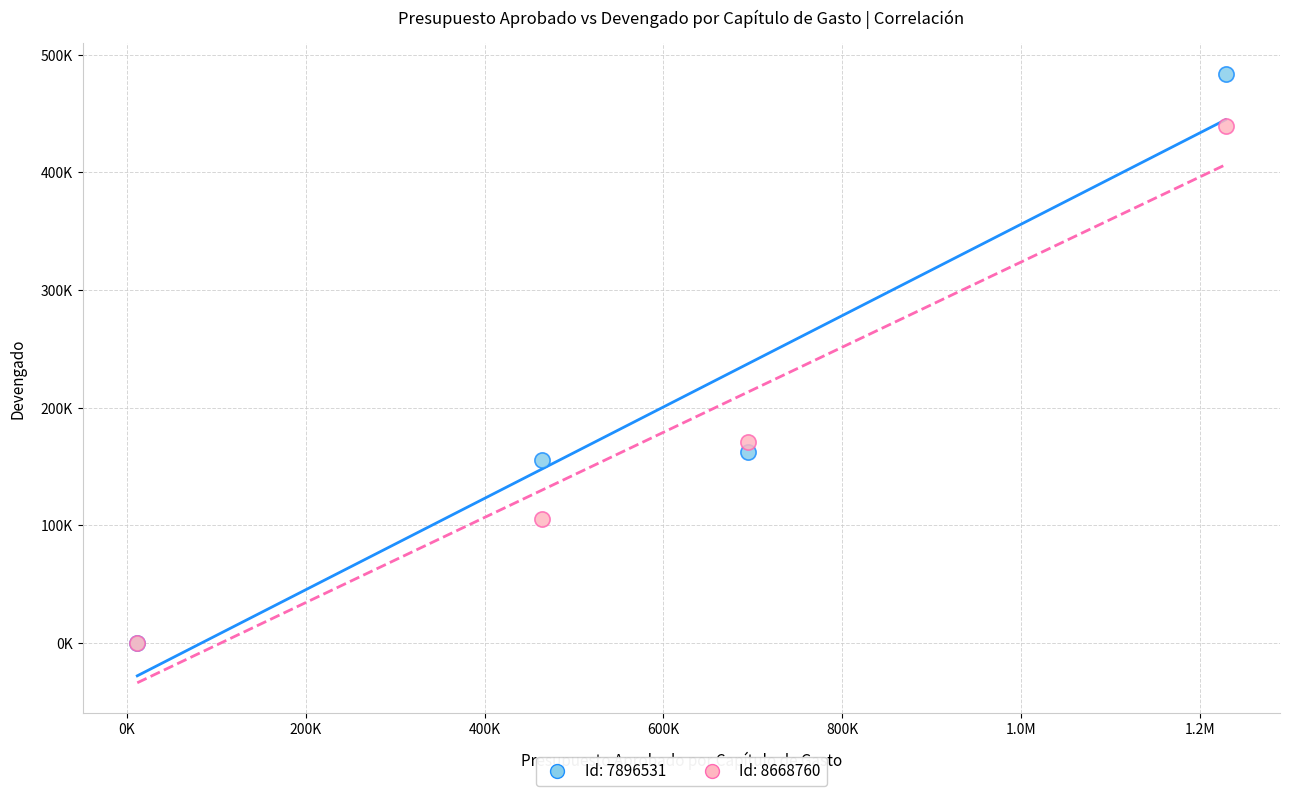

What are all the series names shown in the legend?

Id: 7896531, Id: 8668760